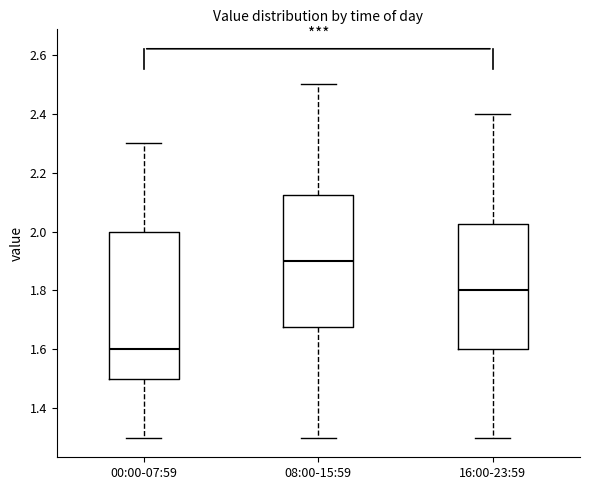

Reading left to right, read every box against the y-axis: the position of its median line, the range the box covers, and the ends of its whiskers. The values are not printed on the chart, so give them approximately, as read against the axis.

00:00-07:59: median 1.60, box 1.50 to 2.00, whiskers 1.30 to 2.30
08:00-15:59: median 1.90, box 1.68 to 2.12, whiskers 1.30 to 2.50
16:00-23:59: median 1.80, box 1.60 to 2.02, whiskers 1.30 to 2.40